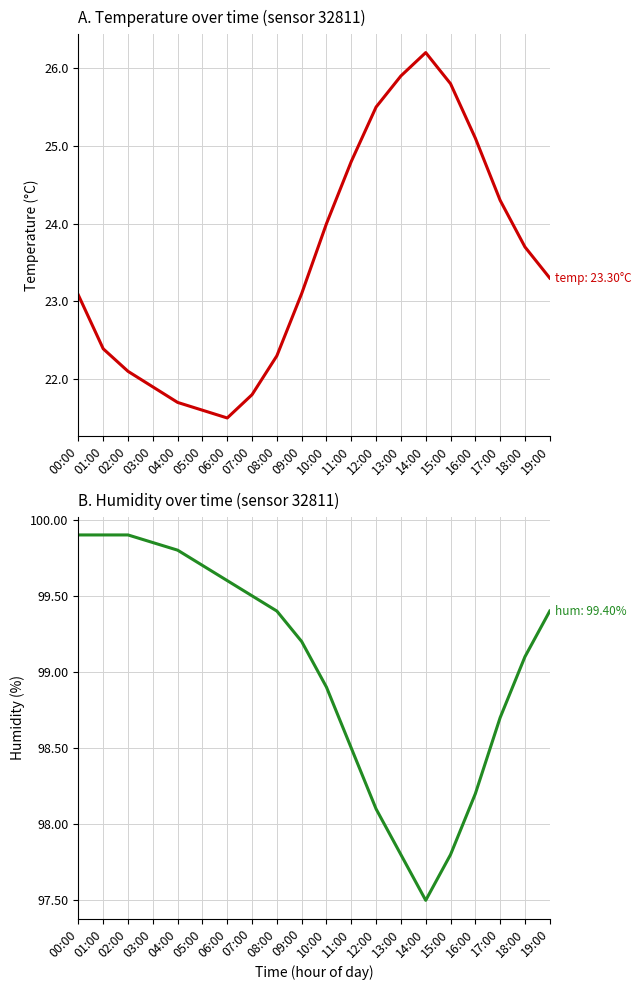

Which series has the largest range (max minus min)?

temperature